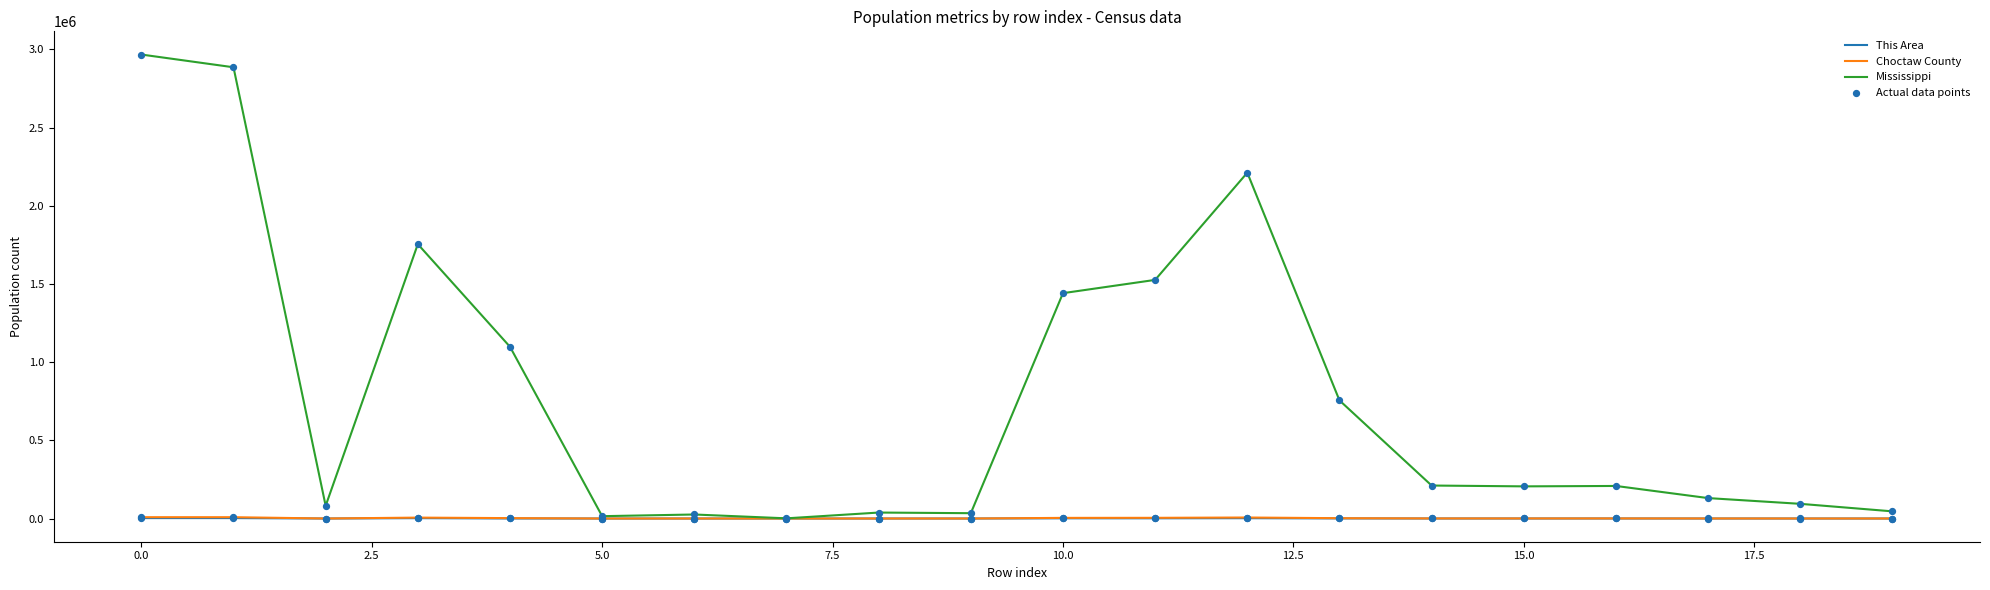

Which series has the largest total across all categories?

Mississippi